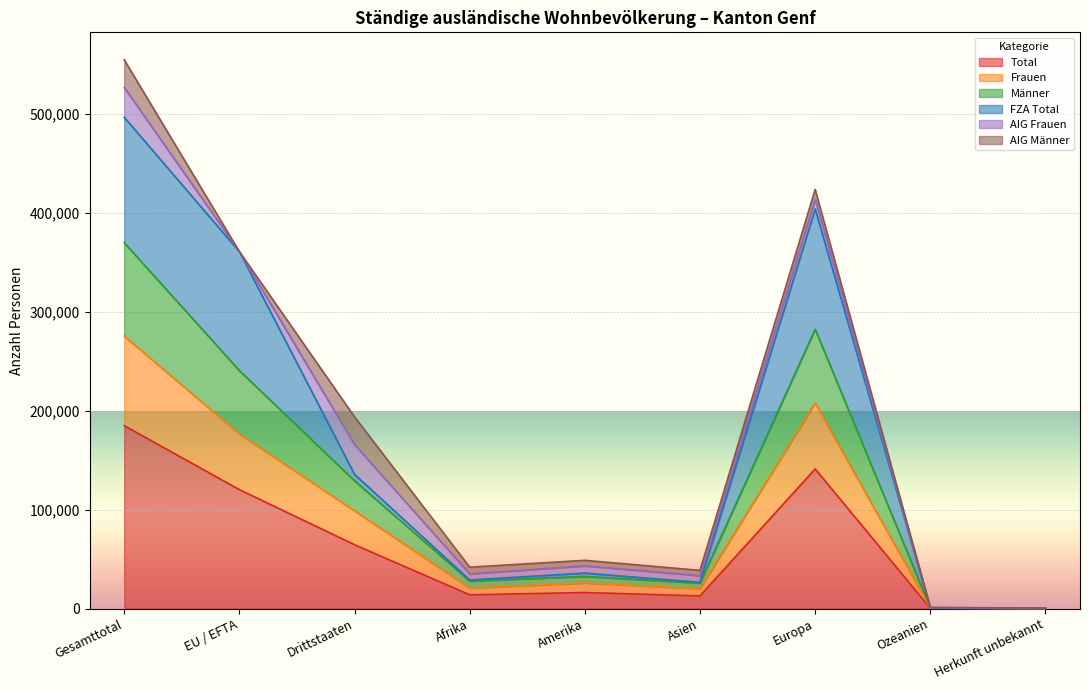

What are all the series names shown in the legend?

Total, Frauen, Männer, FZA Total, AIG Frauen, AIG Männer